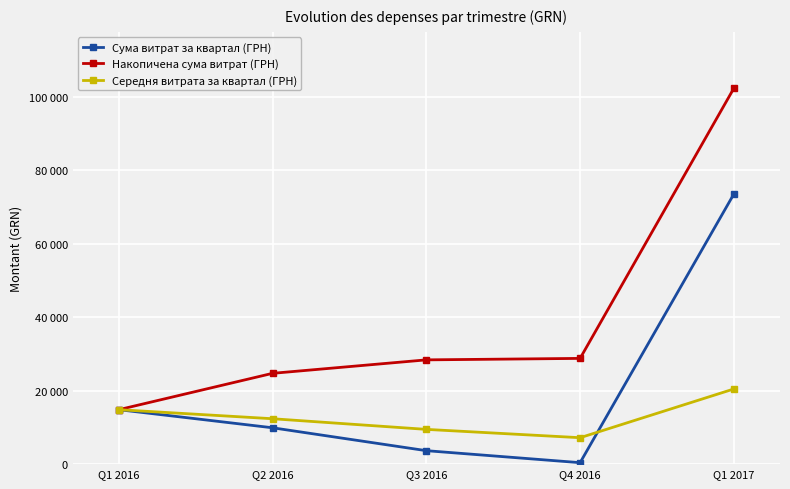

What position from the right is Q3 2016?

3